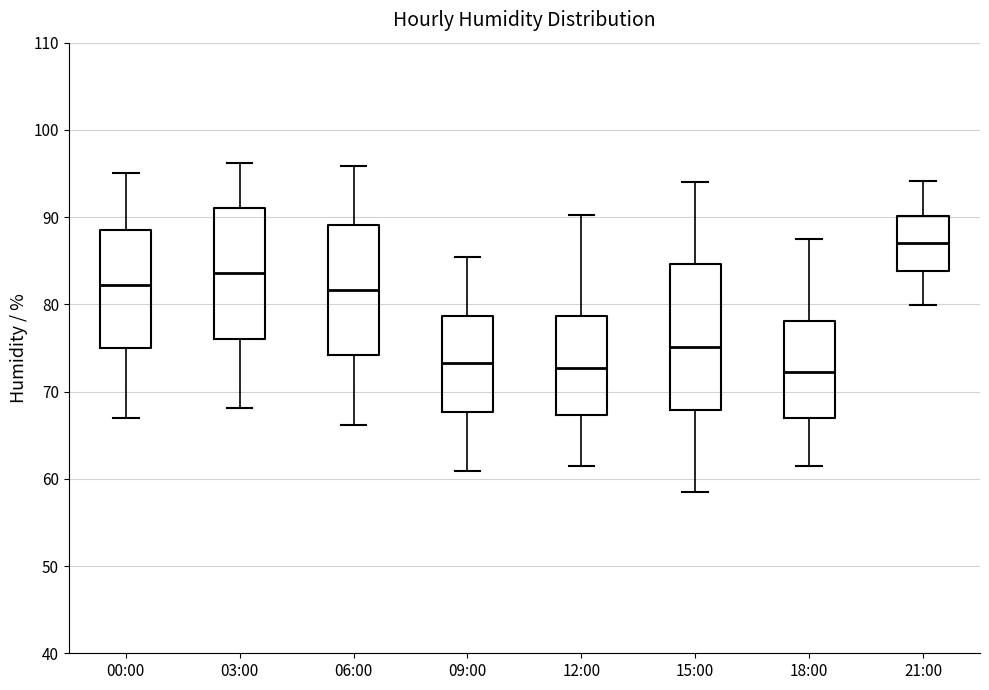

Reading left to right, read every box against the y-axis: the position of its median line, the range the box covers, and the ends of its whiskers. The values are not printed on the chart, so give them approximately, as read against the axis.

00:00: median 82, box 75 to 88, whiskers 67 to 95
03:00: median 84, box 76 to 91, whiskers 68 to 96
06:00: median 82, box 74 to 89, whiskers 66 to 96
09:00: median 73, box 68 to 79, whiskers 61 to 85
12:00: median 73, box 67 to 79, whiskers 62 to 90
15:00: median 75, box 68 to 85, whiskers 59 to 94
18:00: median 72, box 67 to 78, whiskers 62 to 88
21:00: median 87, box 84 to 90, whiskers 80 to 94